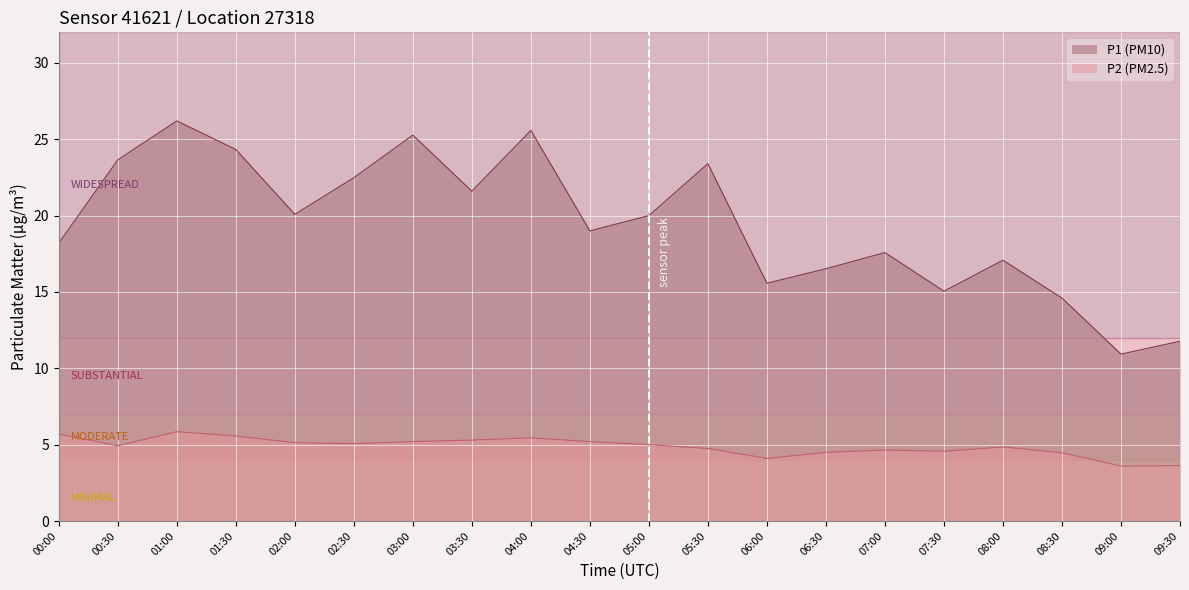

At how many categories does at least one series exceed 7?

20